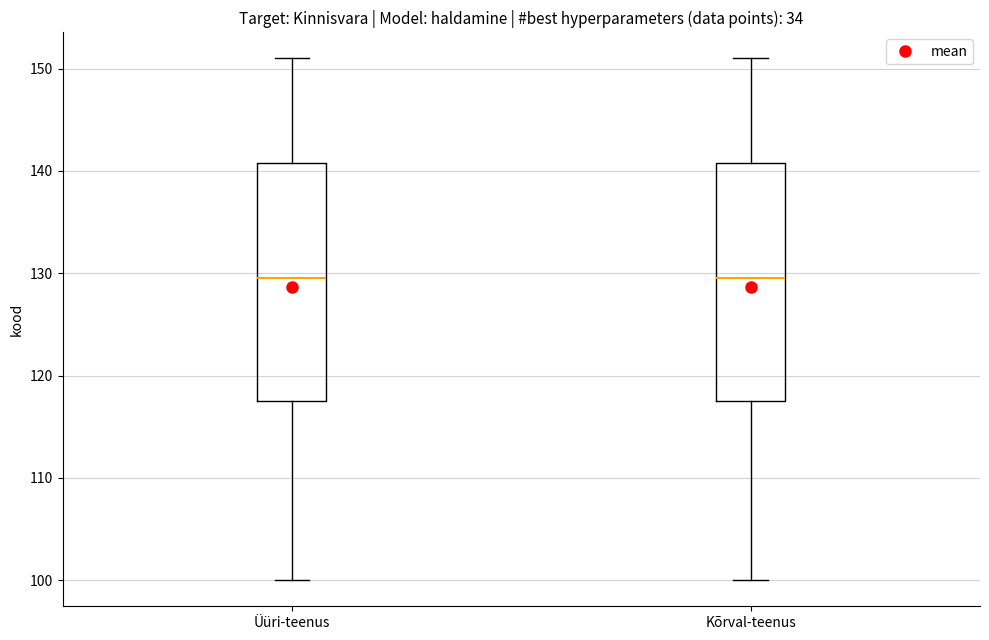

Reading left to right, read every box against the y-axis: the position of its median line, the range the box covers, and the ends of its whiskers. The values are not printed on the chart, so give them approximately, as read against the axis.

Üüri-teenus: median 130, box 118 to 141, whiskers 100 to 151
Kõrval-teenus: median 130, box 118 to 141, whiskers 100 to 151